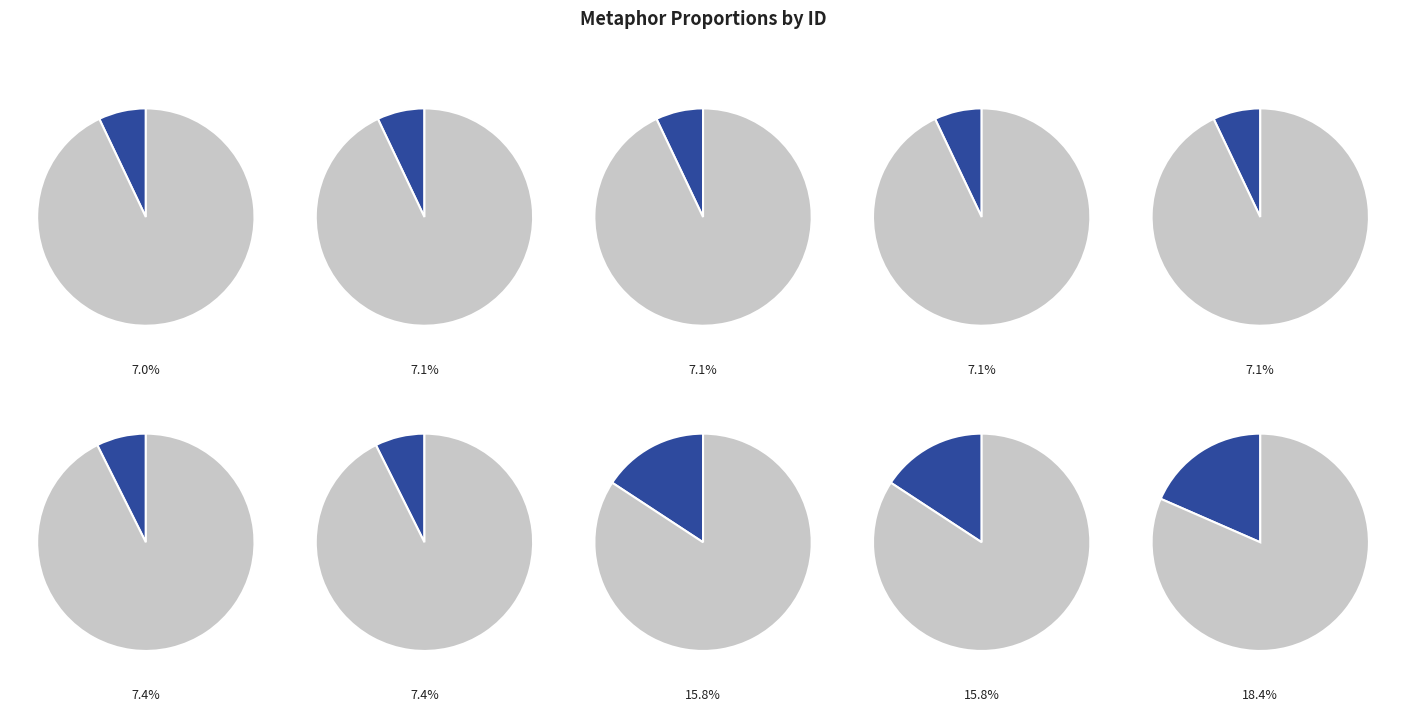

Does My mind to me account for over 50% of the chart?

No